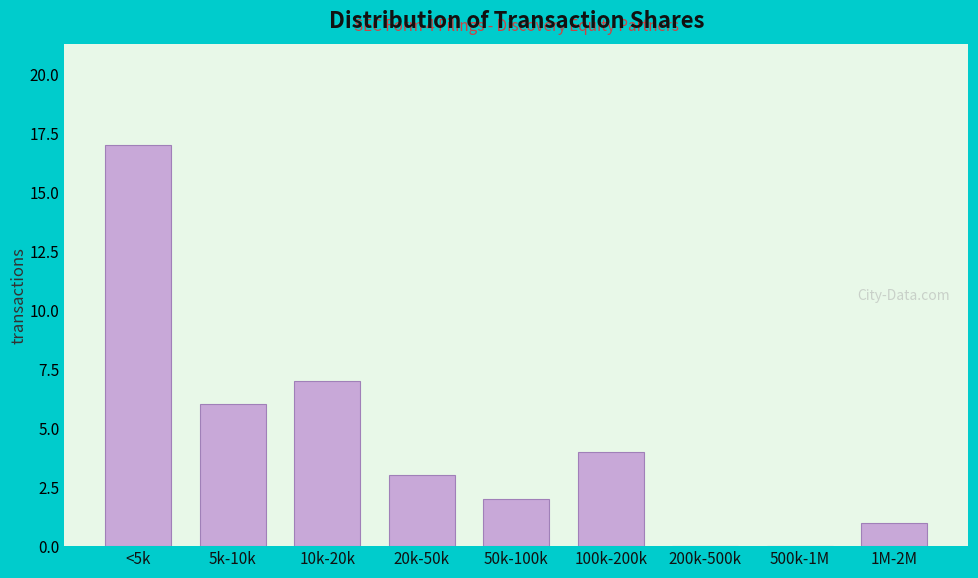

Reading left to right, what are all the values shown in this chart?

<5k=17	5k-10k=6	10k-20k=7	20k-50k=3	50k-100k=2	100k-200k=4	200k-500k=0	500k-1M=0	1M-2M=1